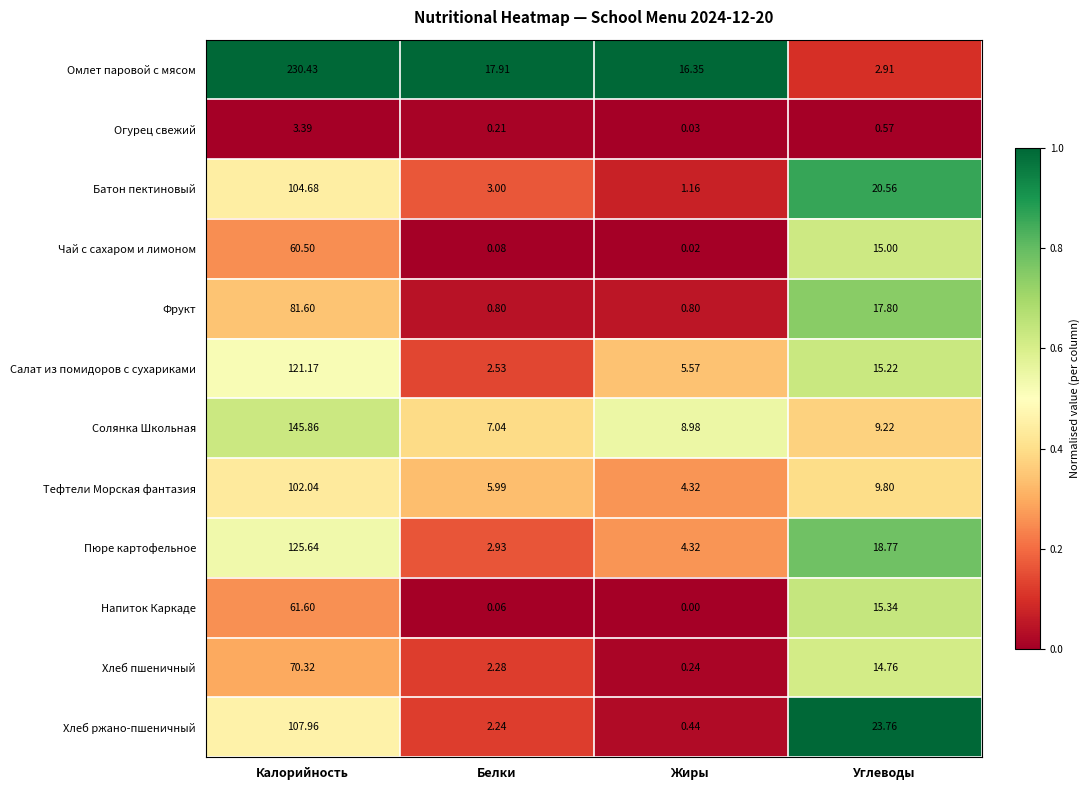

Rank the series by their maximum value, from lowest to highest.

Огурец свежий, Чай с сахаром и лимоном, Напиток Каркаде, Хлеб пшеничный, Фрукт, Тефтели Морская фантазия, Батон пектиновый, Хлеб ржано-пшеничный, Салат из помидоров с сухариками, Пюре картофельное, Солянка Школьная, Омлет паровой с мясом